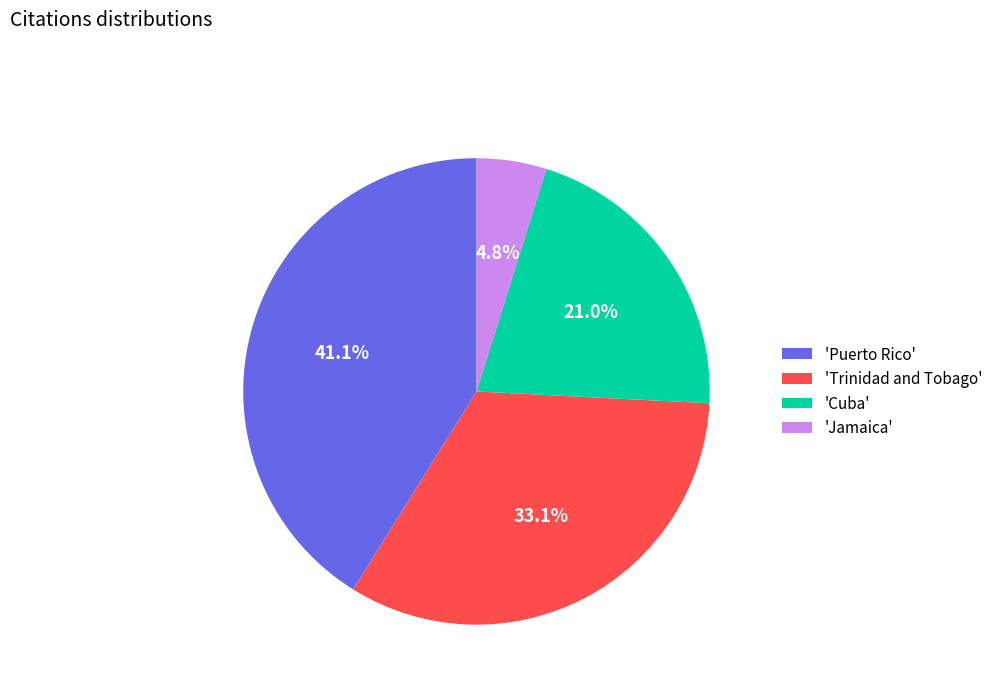

To the nearest percent, what is the average slice percentage?

25%